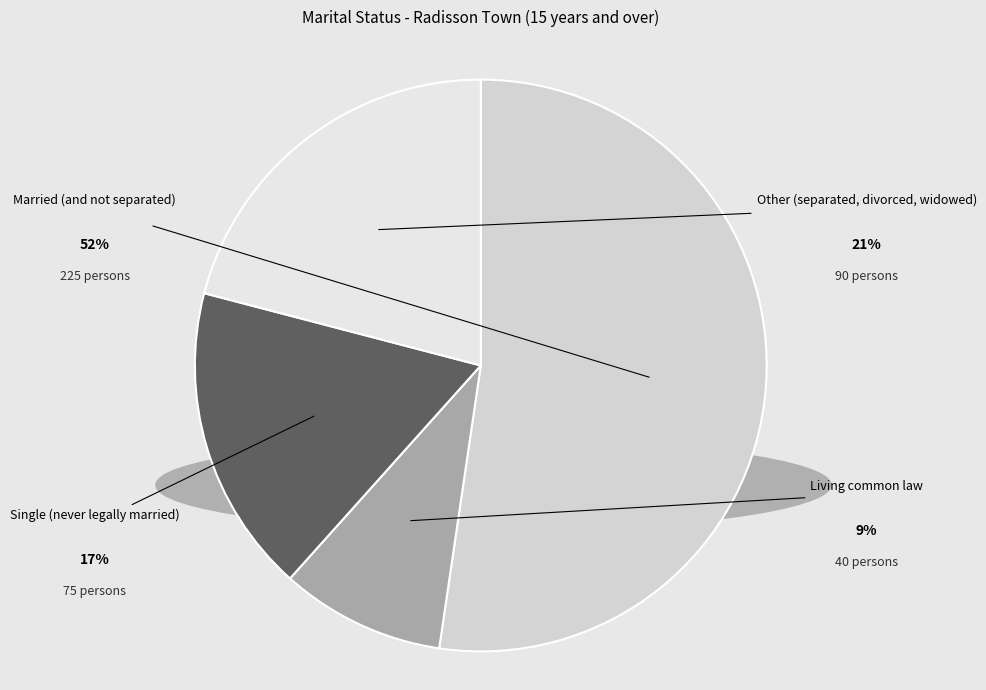

To the nearest percent, what is the combined percentage of Other (separated, divorced, widowed) and Living common law?

30%